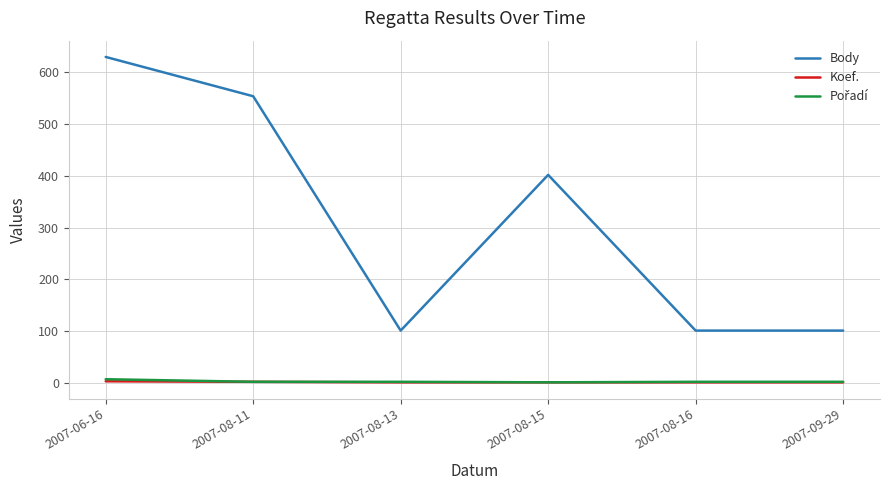

What is the difference between the second highest and second lowest values in the Body series?

453